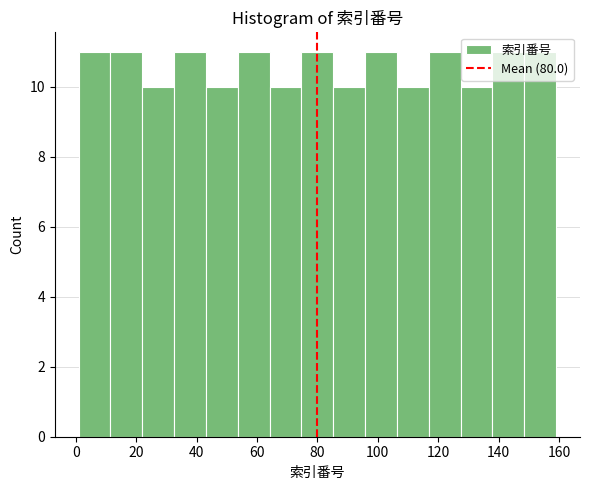

Reading left to right, list every bar in this chart as the range it spans on the x-axis followed by its height. Neither the bar edges nor the heights are printed on the chart, so give them approximately, as read against the axes.

2 to 12: 11
12 to 22: 11
22 to 32: 10
32 to 44: 11
44 to 54: 10
54 to 64: 11
64 to 74: 10
74 to 86: 11
86 to 96: 10
96 to 106: 11
106 to 116: 10
116 to 128: 11
128 to 138: 10
138 to 148: 11
148 to 160: 11